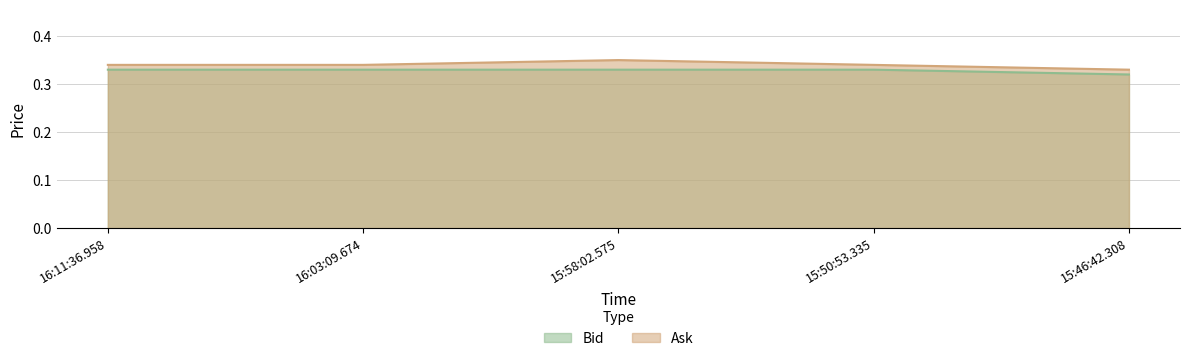

Which category has the highest value in the Ask series?

15:58:02.575